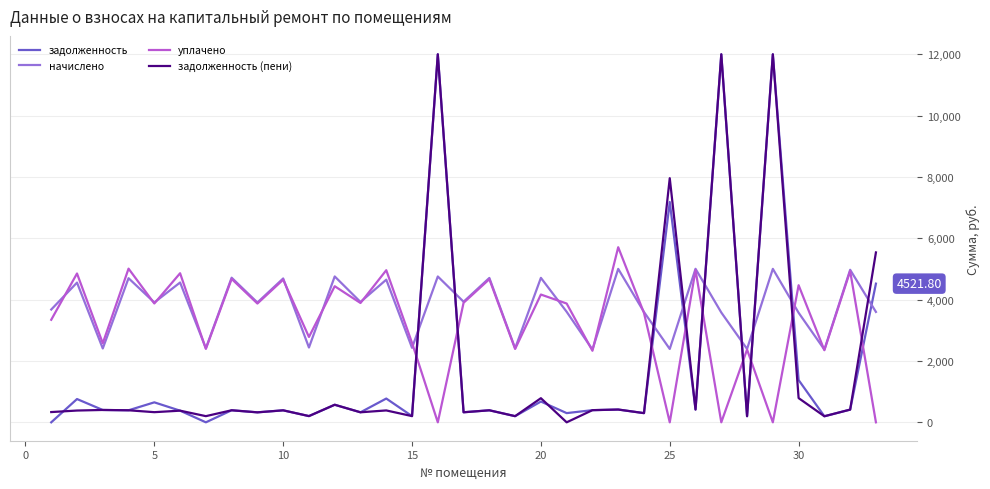

True or false: начислено and задолженность (пени) cross at least once.

True